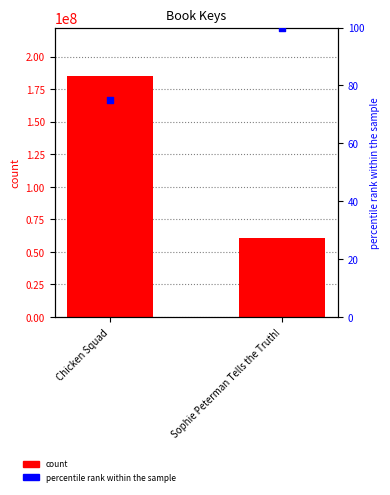

Is the value of Key at Chicken Squad greater than the value of percentile rank within the sample at Sophie Peterman Tells the Truth!?

Yes